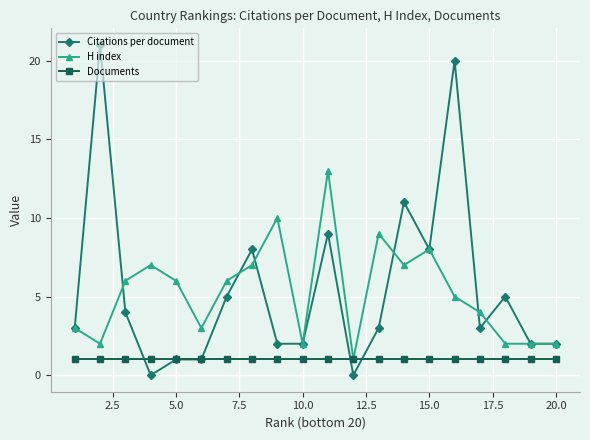

What is the value of the Documents point at the 10th from the left?

1